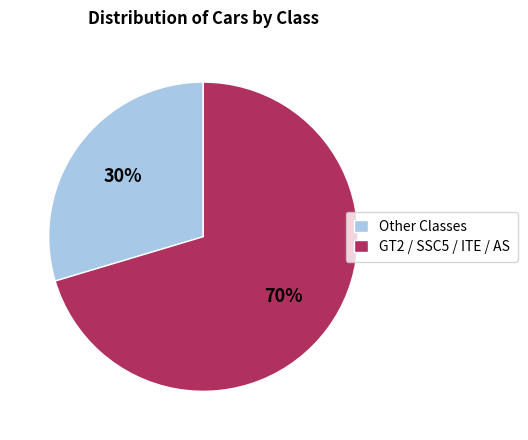

Is GT2 / SSC5 / ITE / AS the majority of the pie?

Yes